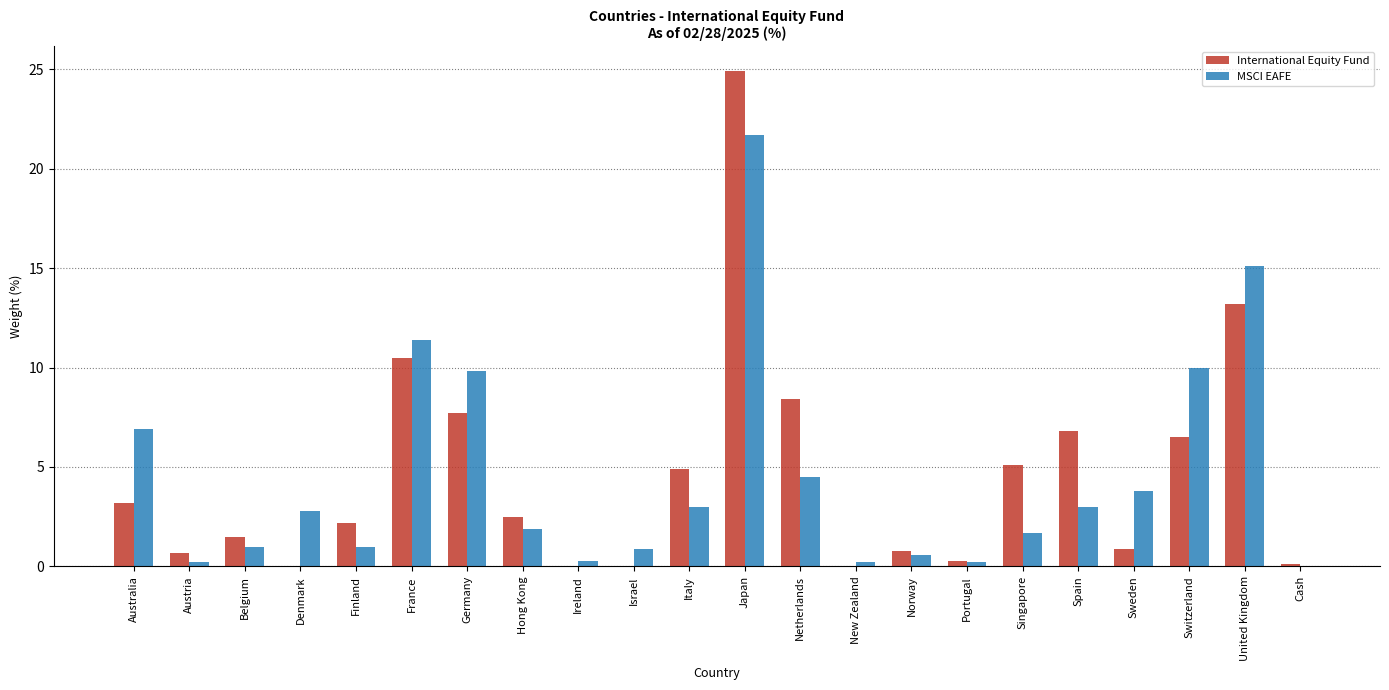

What is the maximum value for International Equity Fund?

24.9